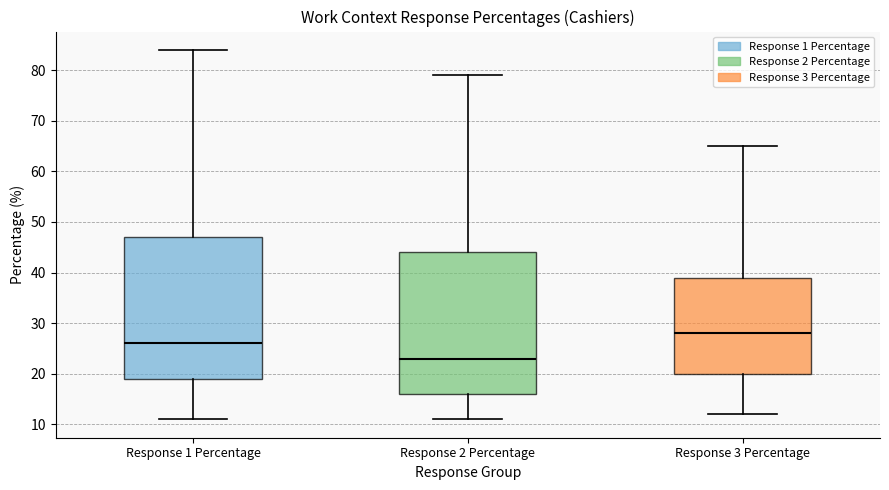

Reading left to right, transcribe this box plot: for each box, give where its median line is, the range the box spans, and where its two whiskers end, as read against the y-axis. The values are not printed on the chart, so give them approximately, as read against the axis.

Response 1 Percentage: median 26, box 19 to 47, whiskers 11 to 84
Response 2 Percentage: median 23, box 16 to 44, whiskers 11 to 79
Response 3 Percentage: median 28, box 20 to 39, whiskers 12 to 65